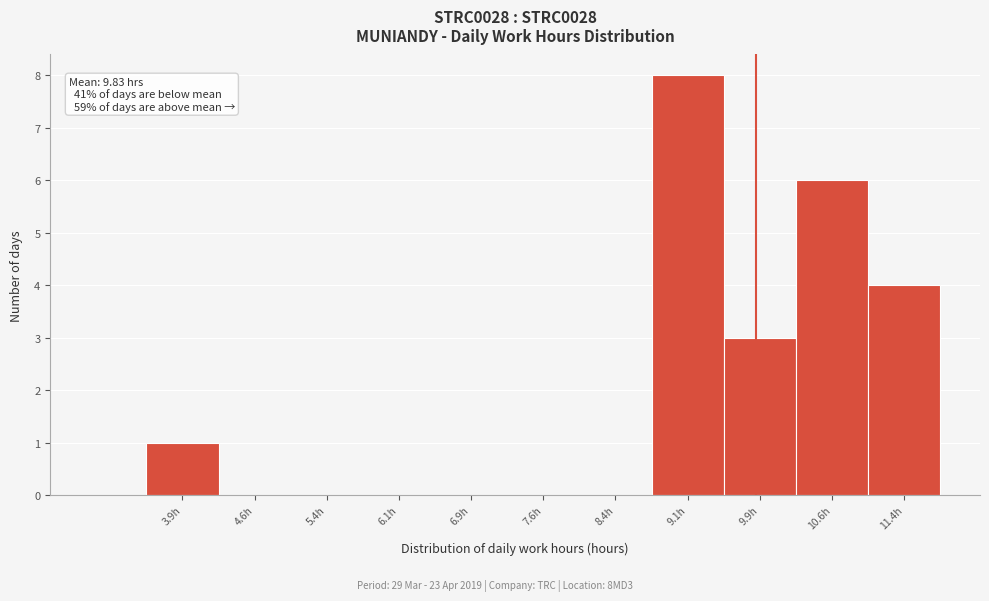

Over which range of the x-axis is the bar tallest?

8.75 to 9.50